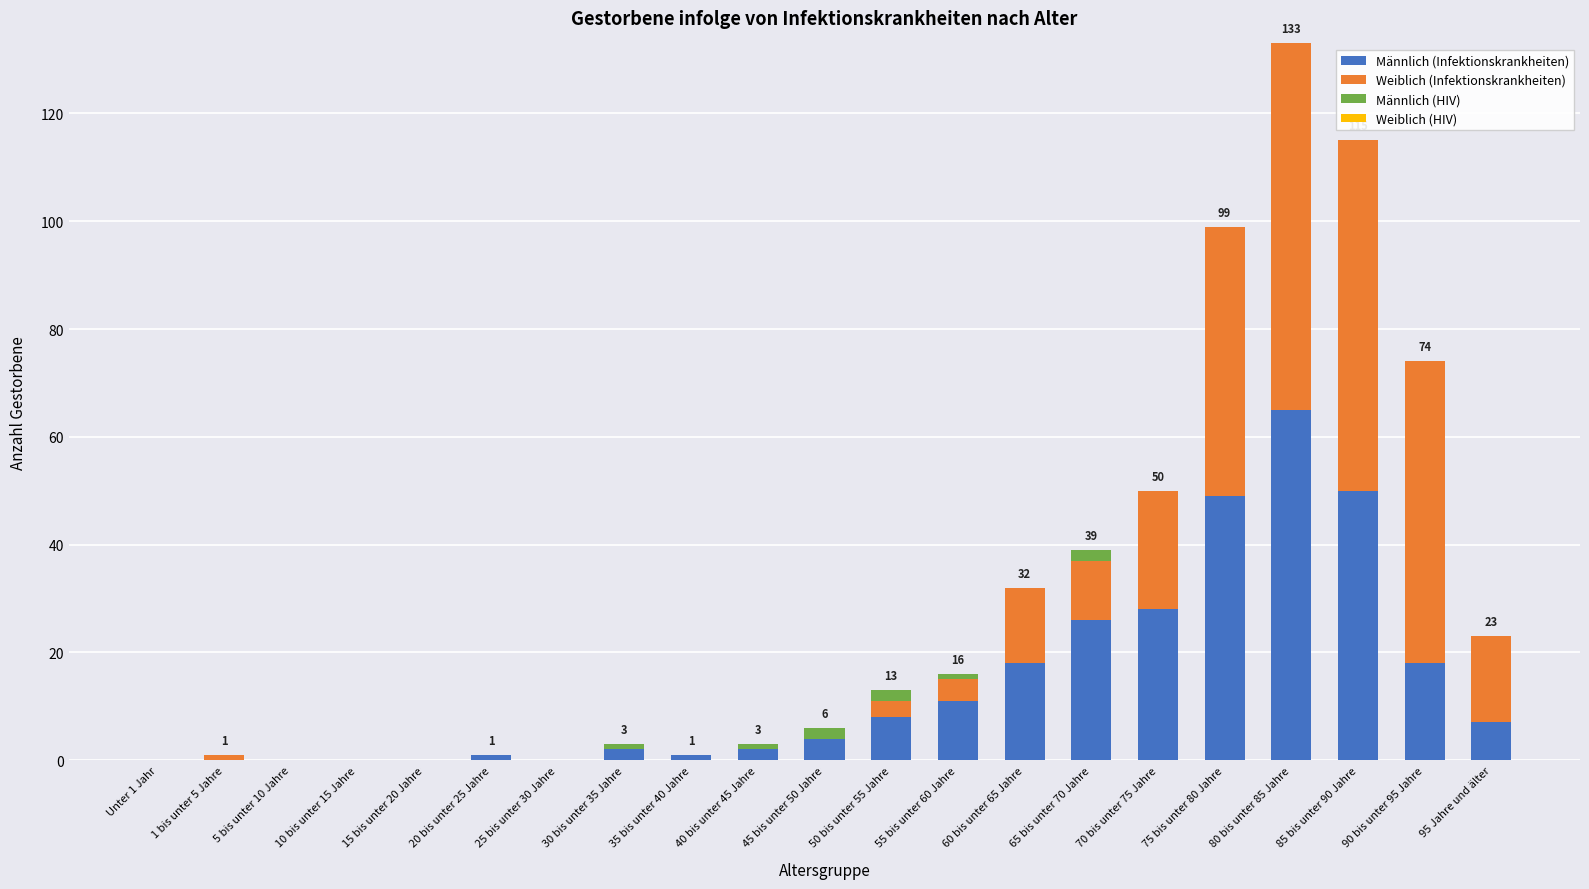

At which category is the sum across all series the highest?

80 bis unter 85 Jahre